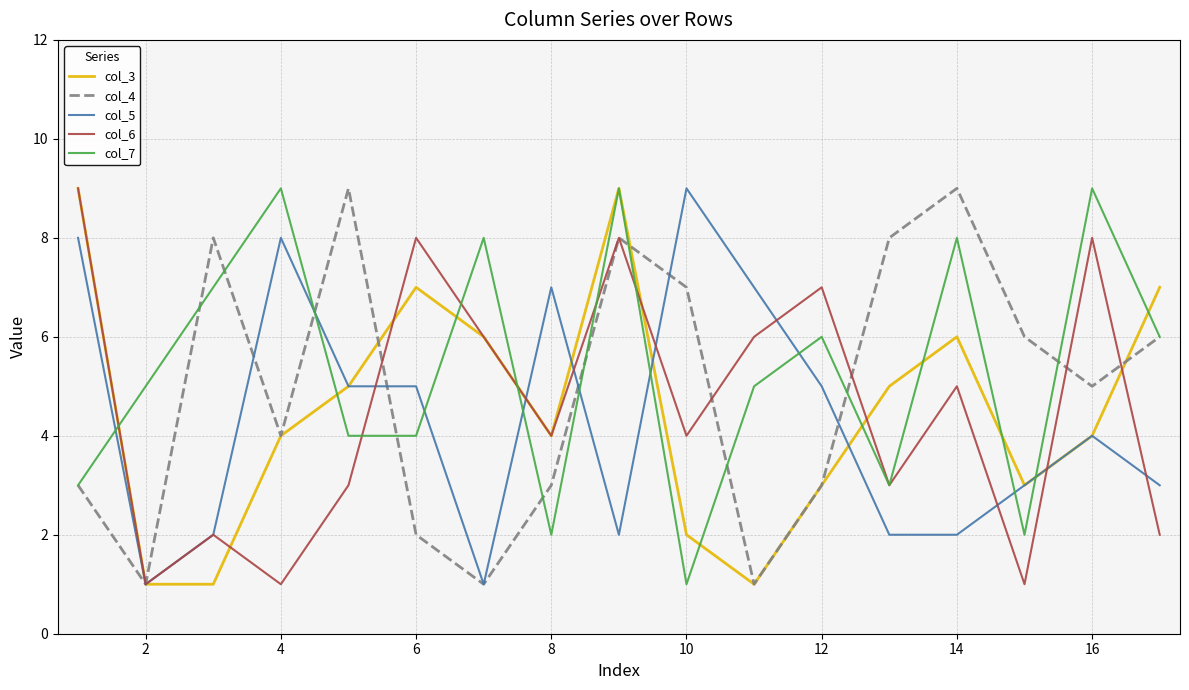

True or false: col_6 has a value of 8 at 16.

True